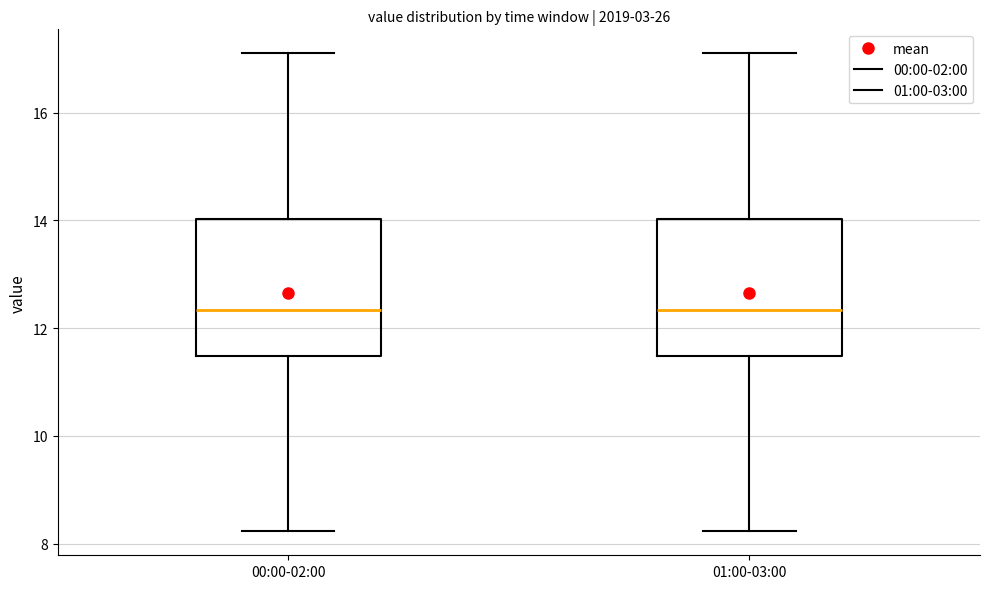

Reading left to right, transcribe this box plot: for each box, give where its median line is, the range the box spans, and where its two whiskers end, as read against the y-axis. The values are not printed on the chart, so give them approximately, as read against the axis.

00:00-02:00: median 12.4, box 11.4 to 14.0, whiskers 8.2 to 17.2
01:00-03:00: median 12.4, box 11.4 to 14.0, whiskers 8.2 to 17.2